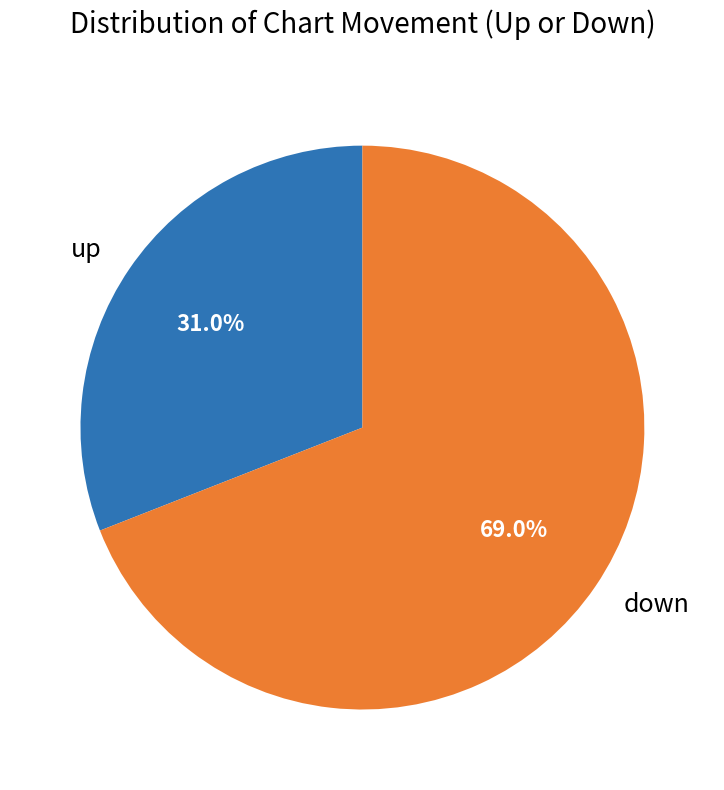

To the nearest percent, what is the difference between the down and up slice percentages?

38%